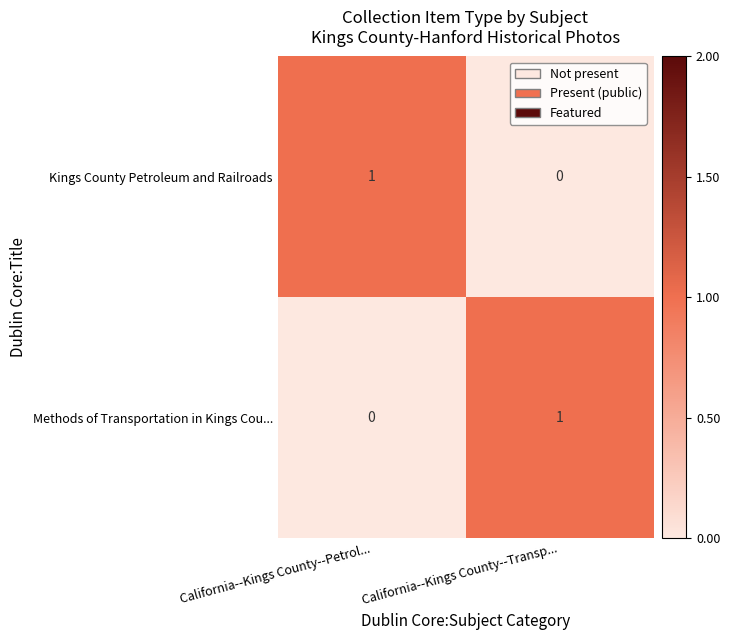

At California--Kings County--Petrol..., list the series in order from smallest to largest.

Methods of Transportation in Kings Cou..., Kings County Petroleum and Railroads